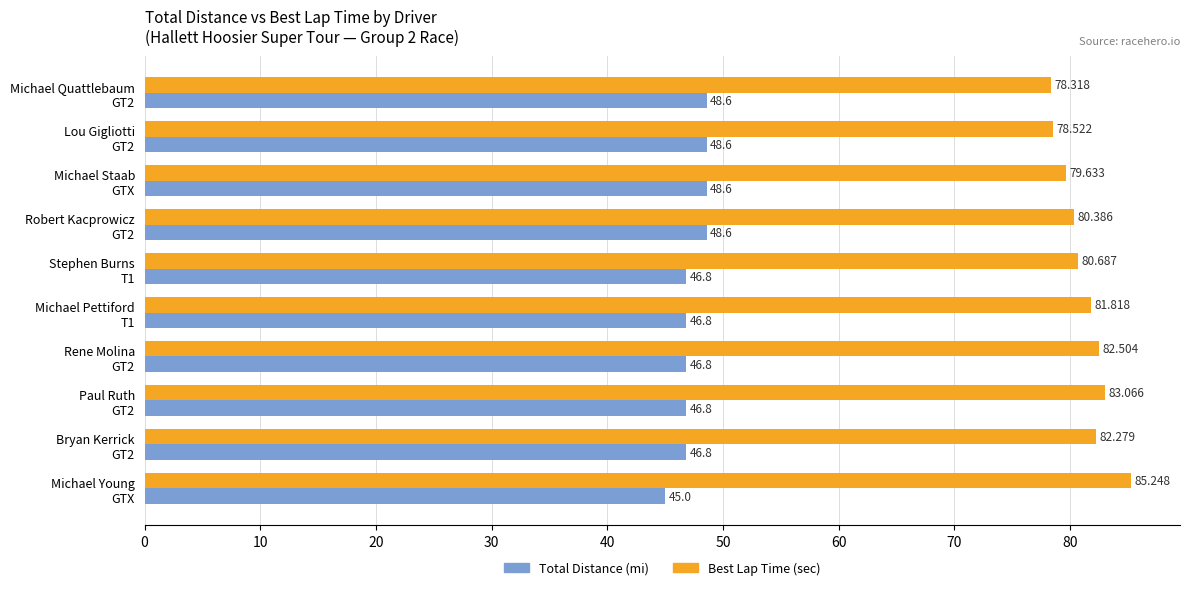

What is the sum of all Best Lap Time (sec) values?

812.5